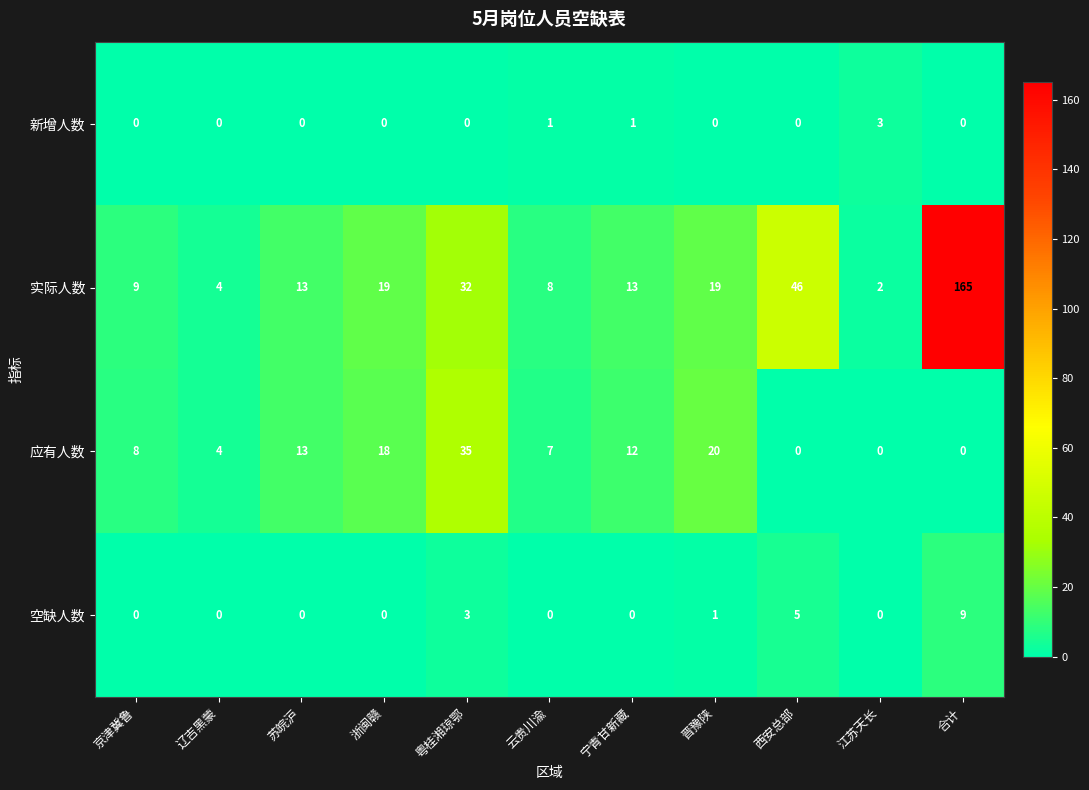

List the series in order of their peak value, lowest first.

新增人数, 空缺人数, 应有人数, 实际人数